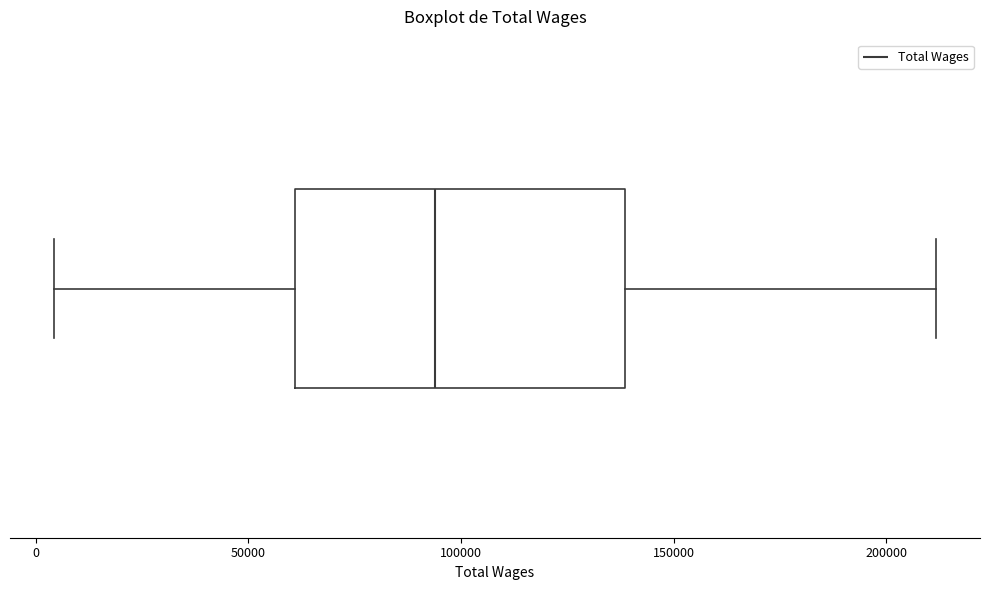

Where does the left whisker of the box end on the x-axis? The values are not printed on the chart, so give them approximately, as read against the axis.

5000